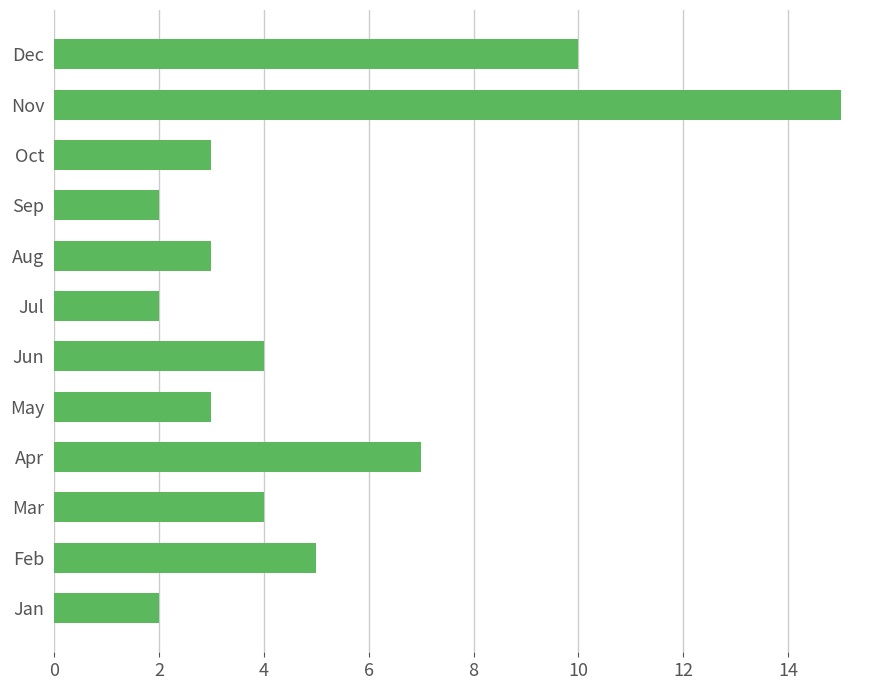

At which label is the value closest to 8?

Apr